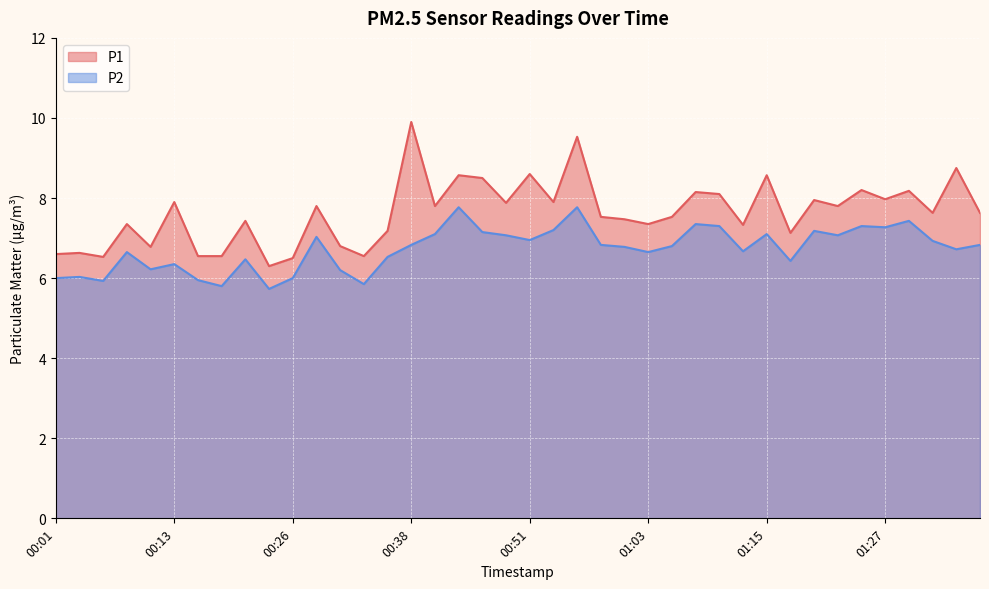

Reading left to right, list all the values displayed in this chart.

P1: 6.6	6.6	6.5	7.3	6.8	7.9	6.5	6.5	7.4	6.3	6.5	7.8	6.8	6.5	7.2	9.9	7.8	8.6	8.5	7.9	8.6	7.9	9.5	7.5	7.5	7.3	7.5	8.2	8.1	7.3	8.6	7.1	8.0	7.8	8.2	8.0	8.2	7.6	8.8	7.6
P2: 6.0	6.0	5.9	6.7	6.2	6.3	6.0	5.8	6.5	5.7	6.0	7.0	6.2	5.8	6.5	6.8	7.1	7.8	7.2	7.1	7.0	7.2	7.8	6.8	6.8	6.7	6.8	7.3	7.3	6.7	7.1	6.4	7.2	7.1	7.3	7.3	7.4	6.9	6.7	6.8